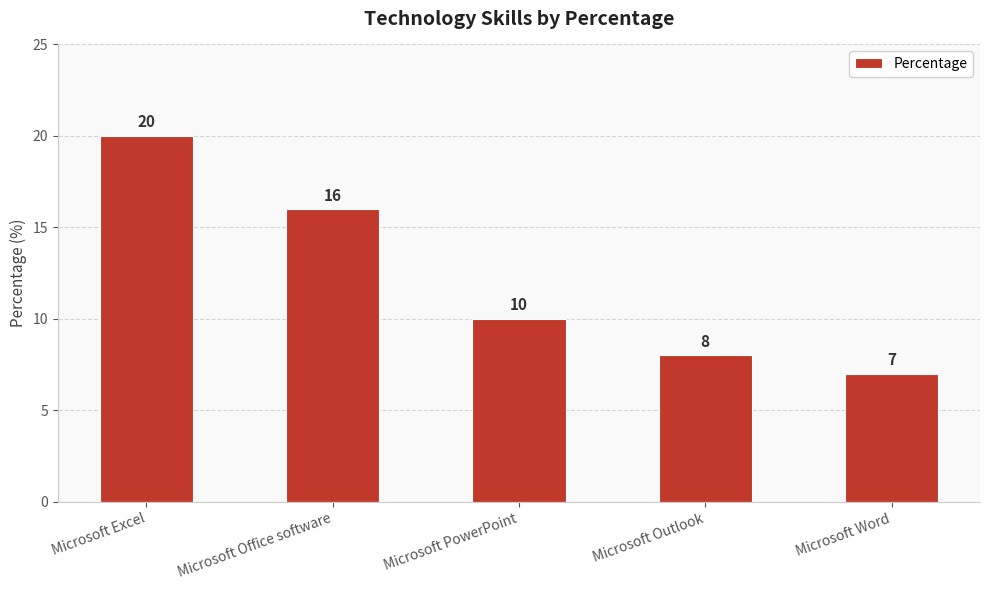

Rank the categories by value from highest to lowest.

Microsoft Excel, Microsoft Office software, Microsoft PowerPoint, Microsoft Outlook, Microsoft Word